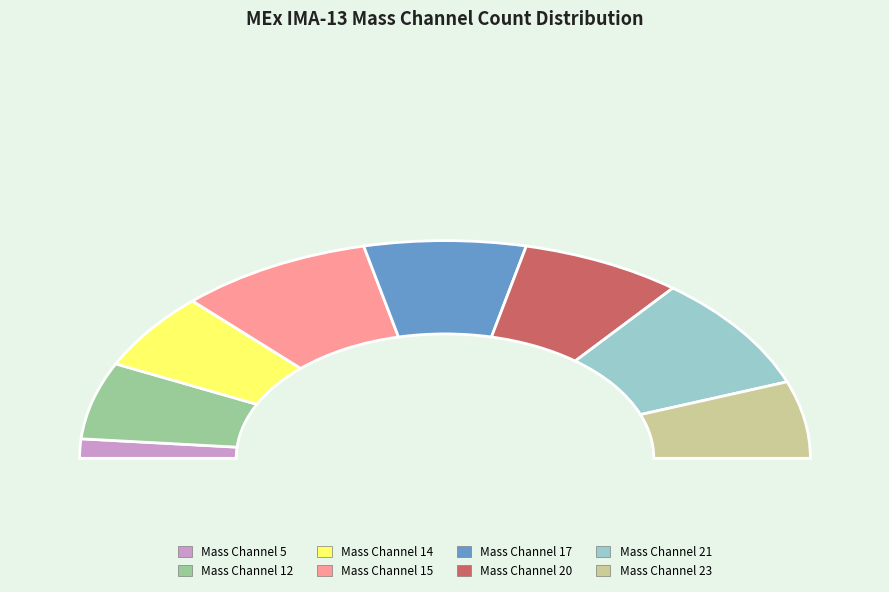

Which category has the smallest portion of the pie?

Mass Channel 5